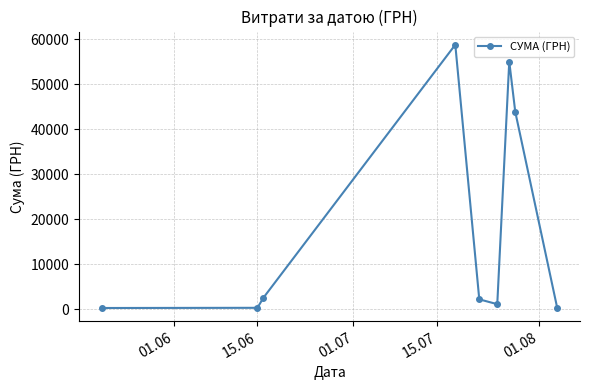

What is the average value?

18331.8